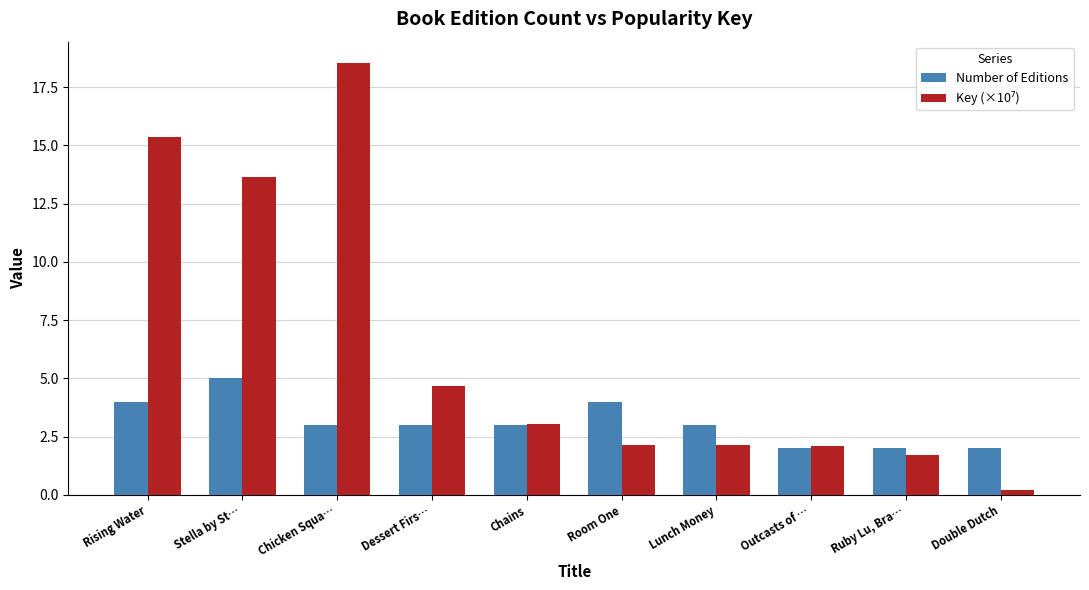

What is the approximate value of Number of Editions at Room One?

4.0